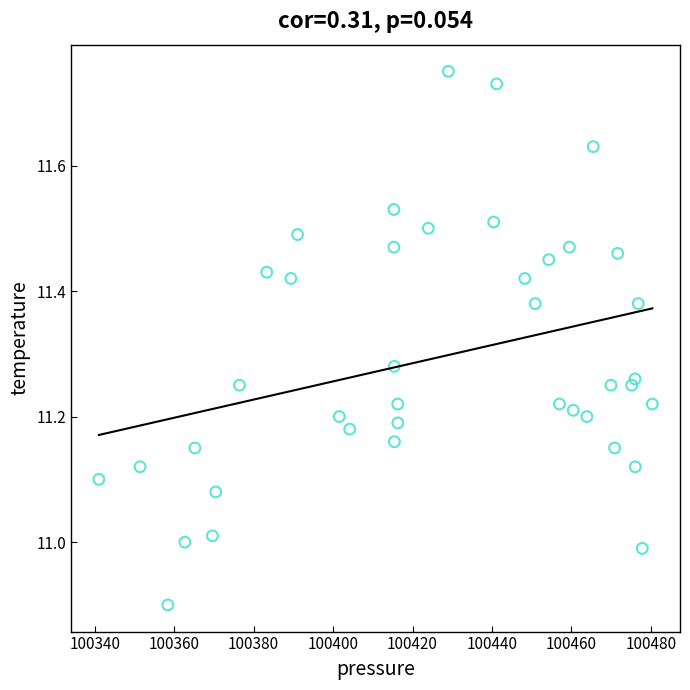

What is the range of X values (max minus min)?

139.4